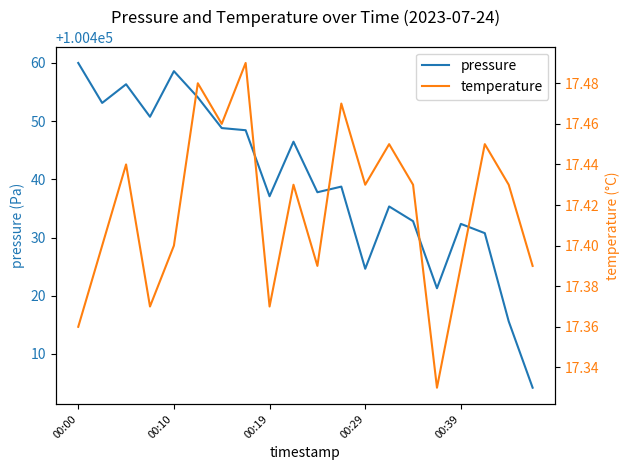

Is it true that temperature equals 17.4 at 17?

True